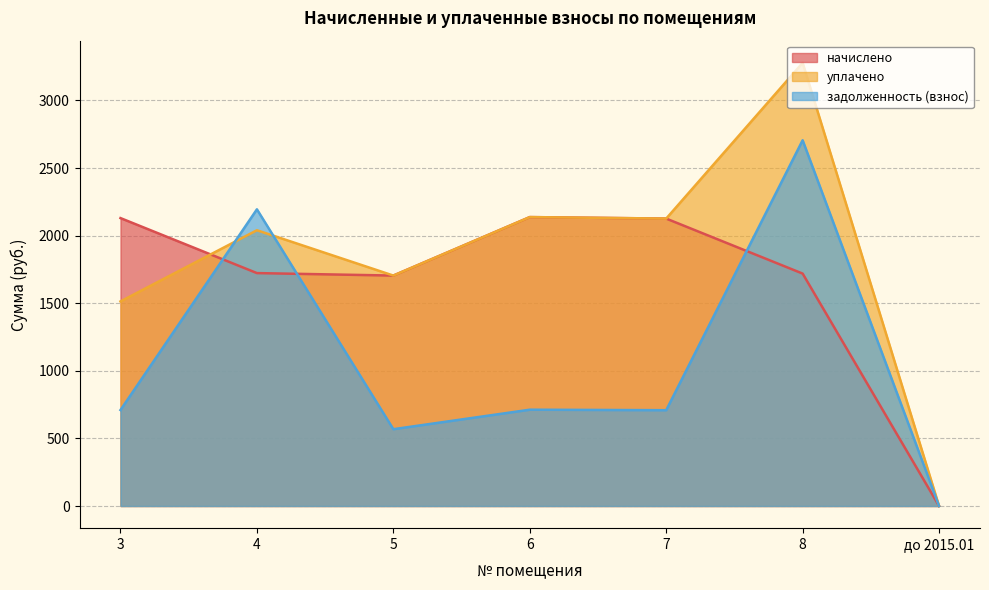

Is the value of начислено at до 2015.01 greater than the value of уплачено at до 2015.01?

No